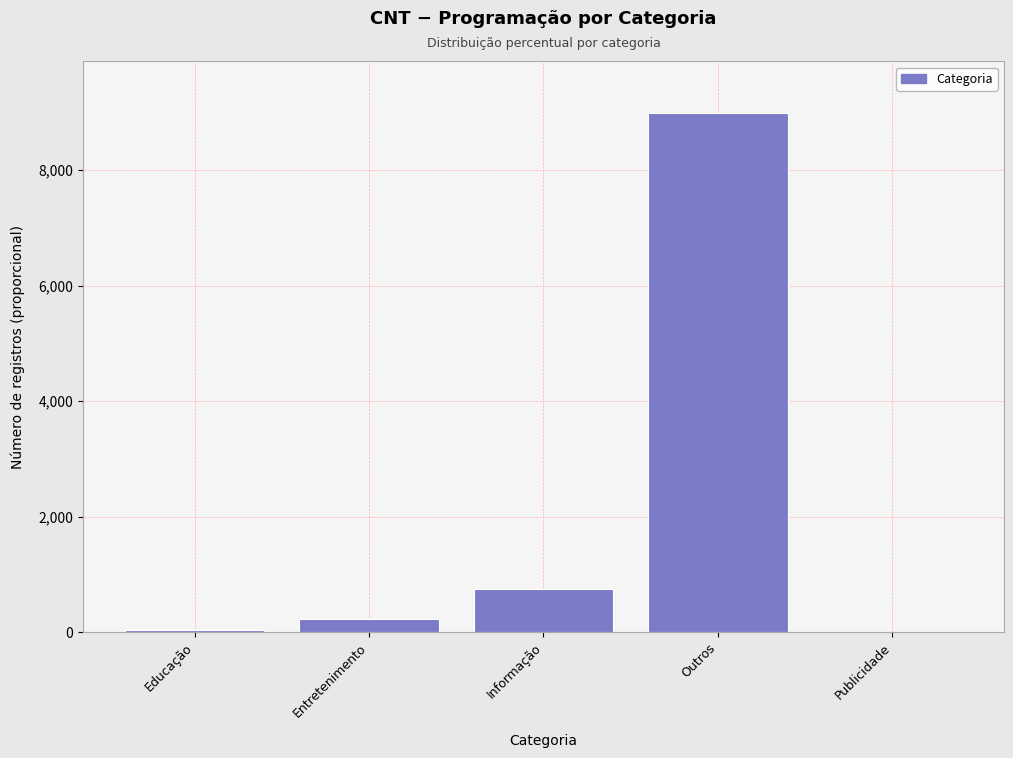

At which label is the value closest to 4497?

Informação